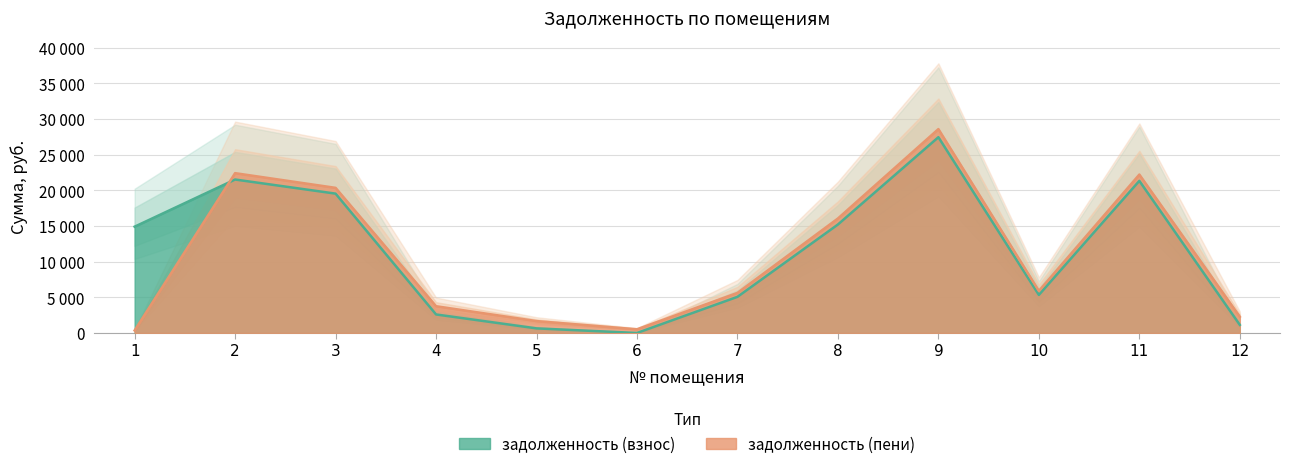

What is the difference between the second highest and minimum values in the задолженность (пени) series?

22050.2